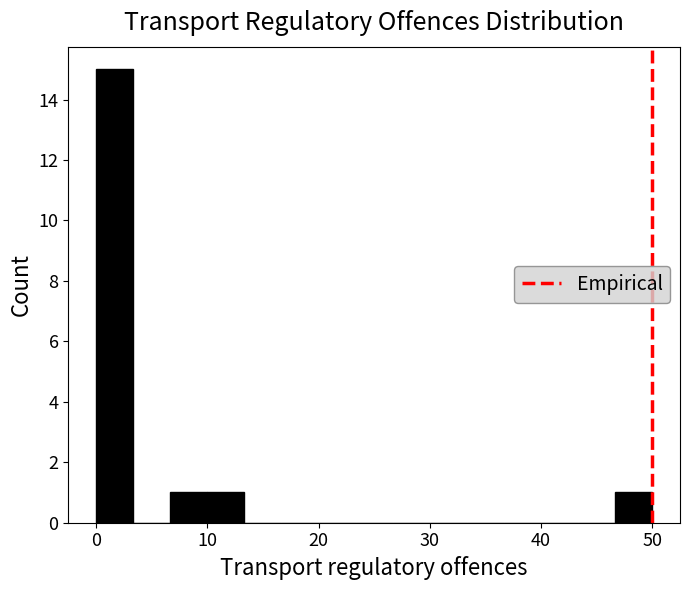

Around what value on the x-axis is the tallest bar? Give the approximate position of its centre, as read against the axis.

2